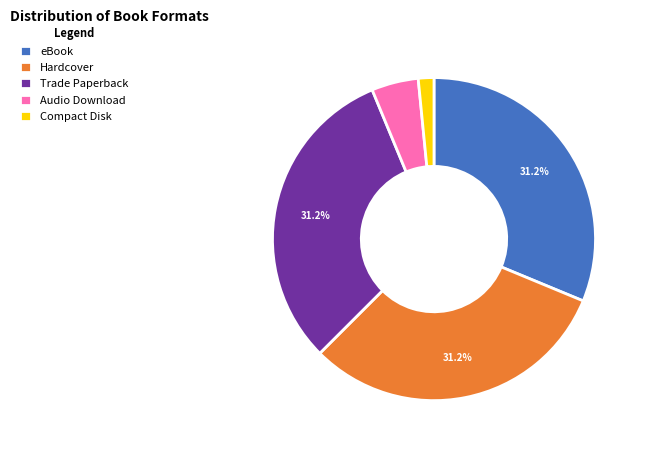

What is the smallest slice in the pie chart?

Compact Disk